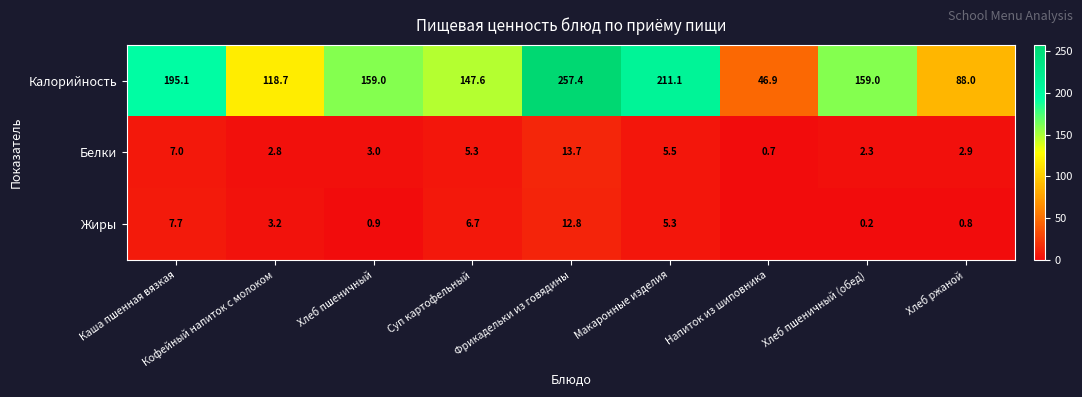

What is the maximum value shown in the chart?

257.4